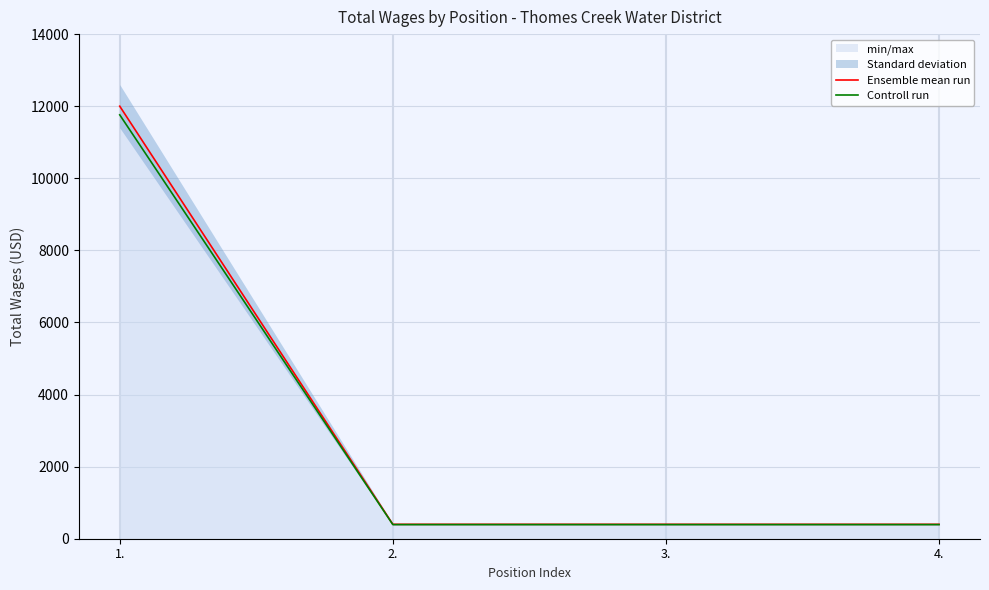

True or false: Controll run and Ensemble mean run cross at least once.

False